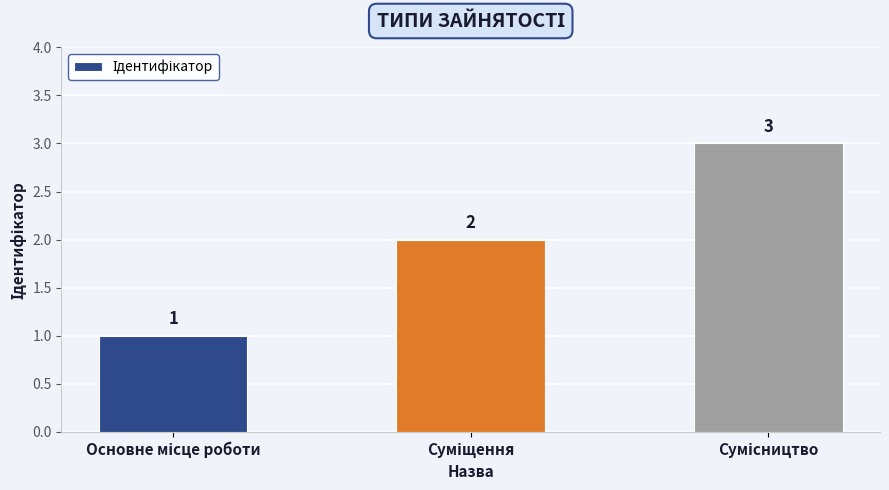

What is the value of the 3rd bar from the left?

3